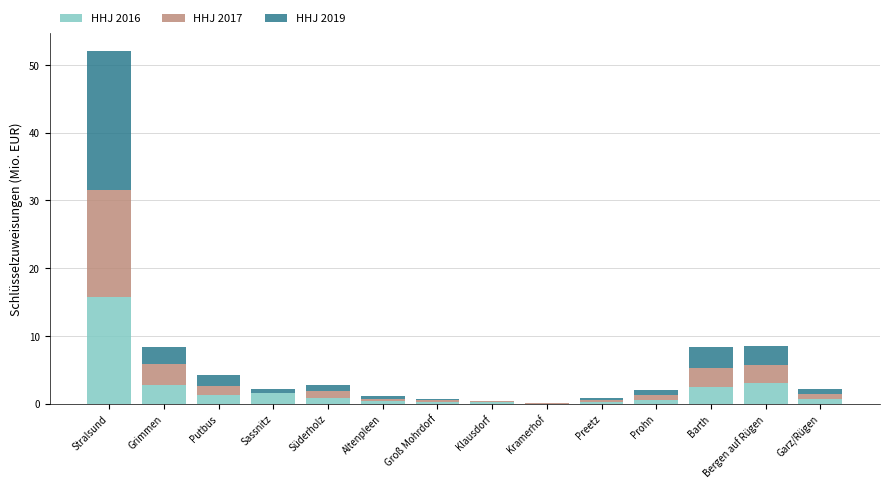

At which category is the sum across all series the highest?

Stralsund